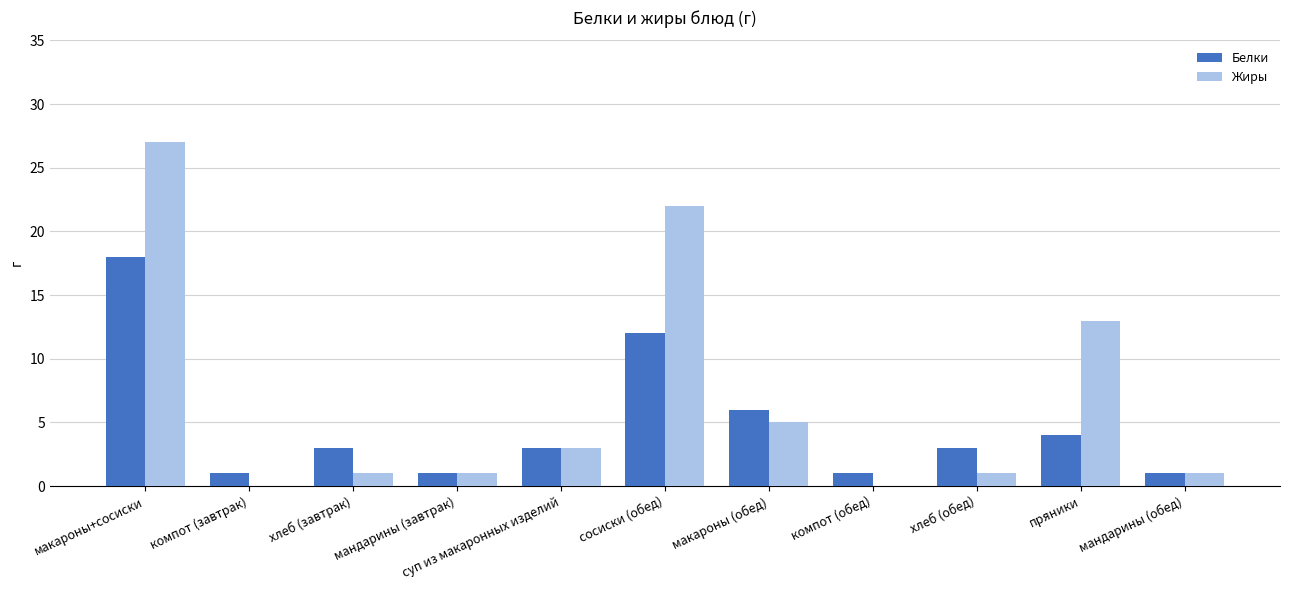

Where does the Белки series first go above 3?

макароны+сосиски